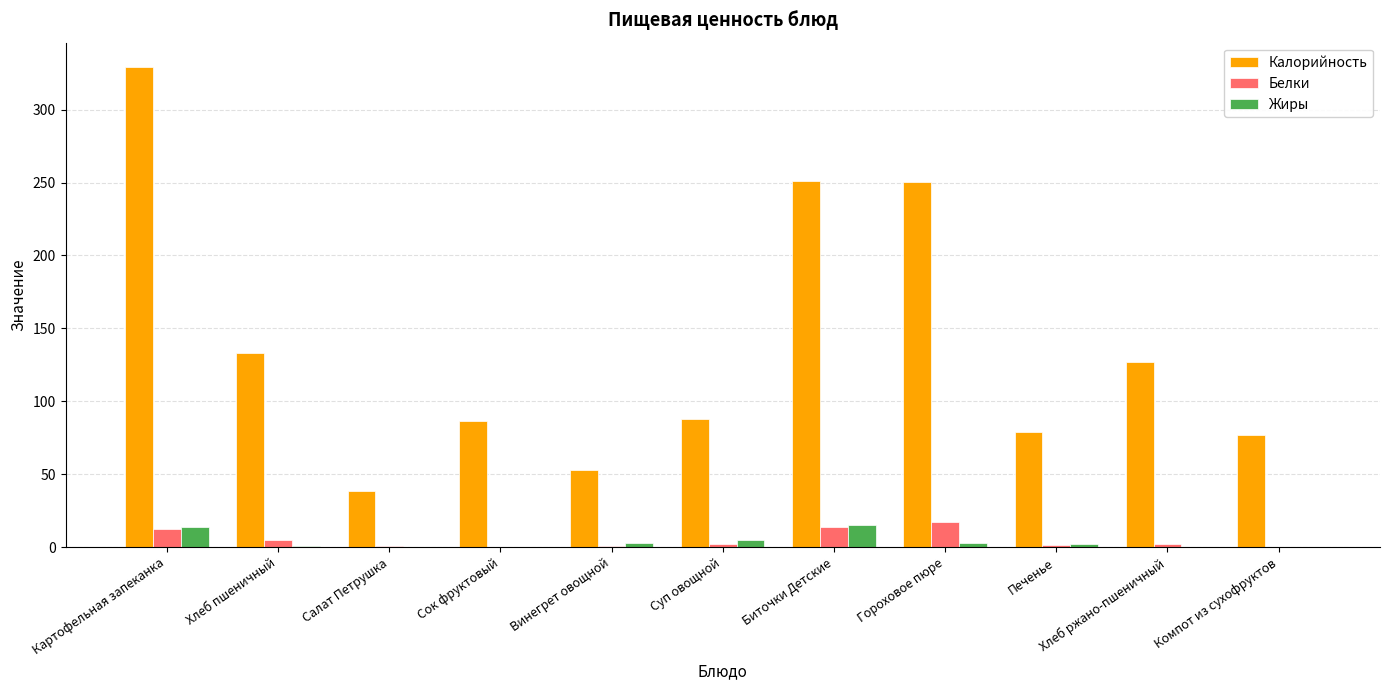

Which category has the highest value across all series?

Картофельная запеканка